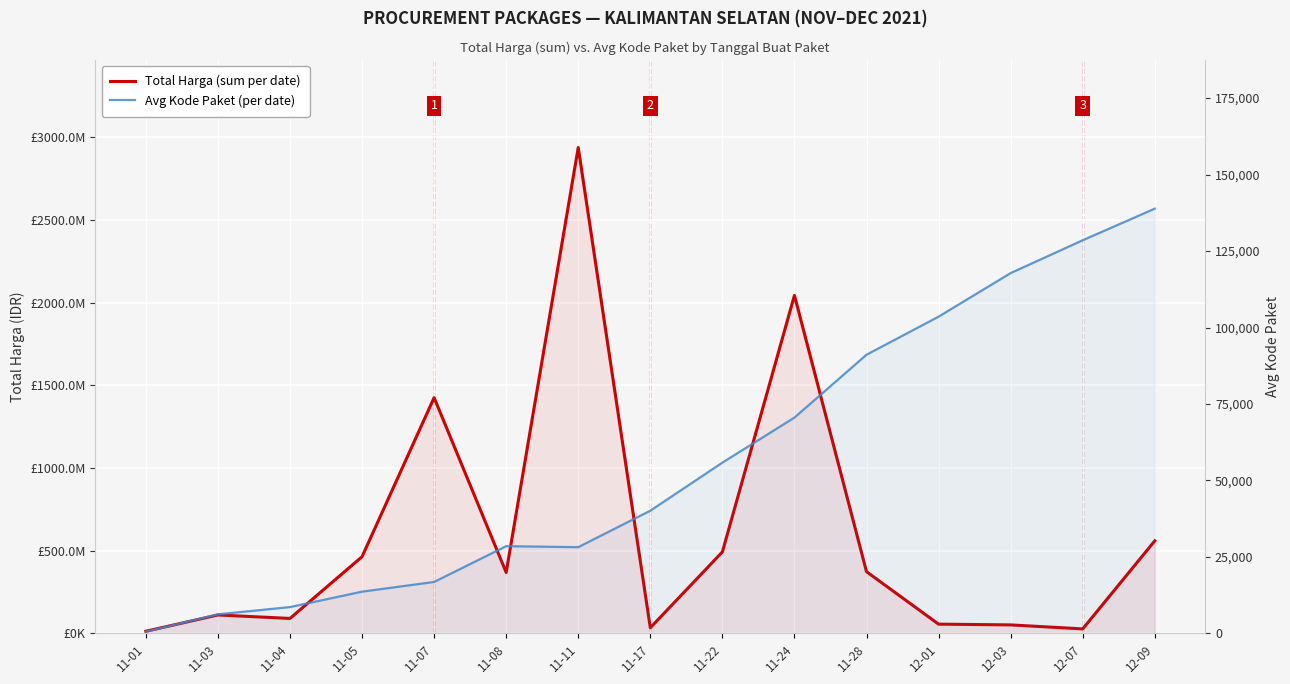

True or false: Total Harga (sum per date) and Avg Kode Paket (per date) cross at least once.

False